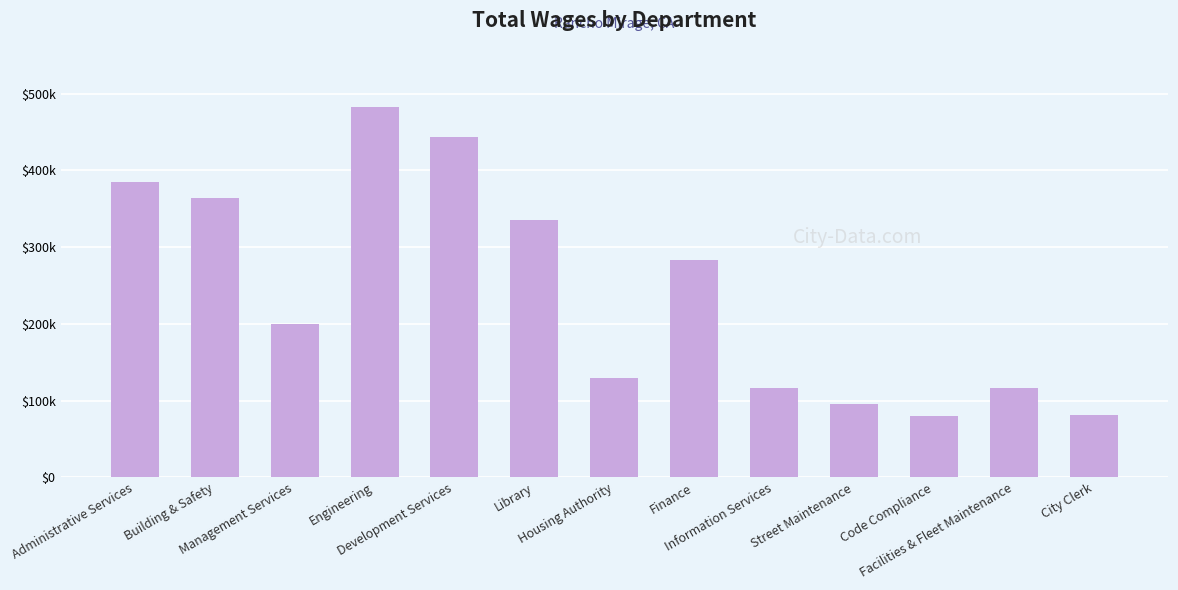

Which has a higher value, City Clerk or Facilities & Fleet Maintenance?

Facilities & Fleet Maintenance